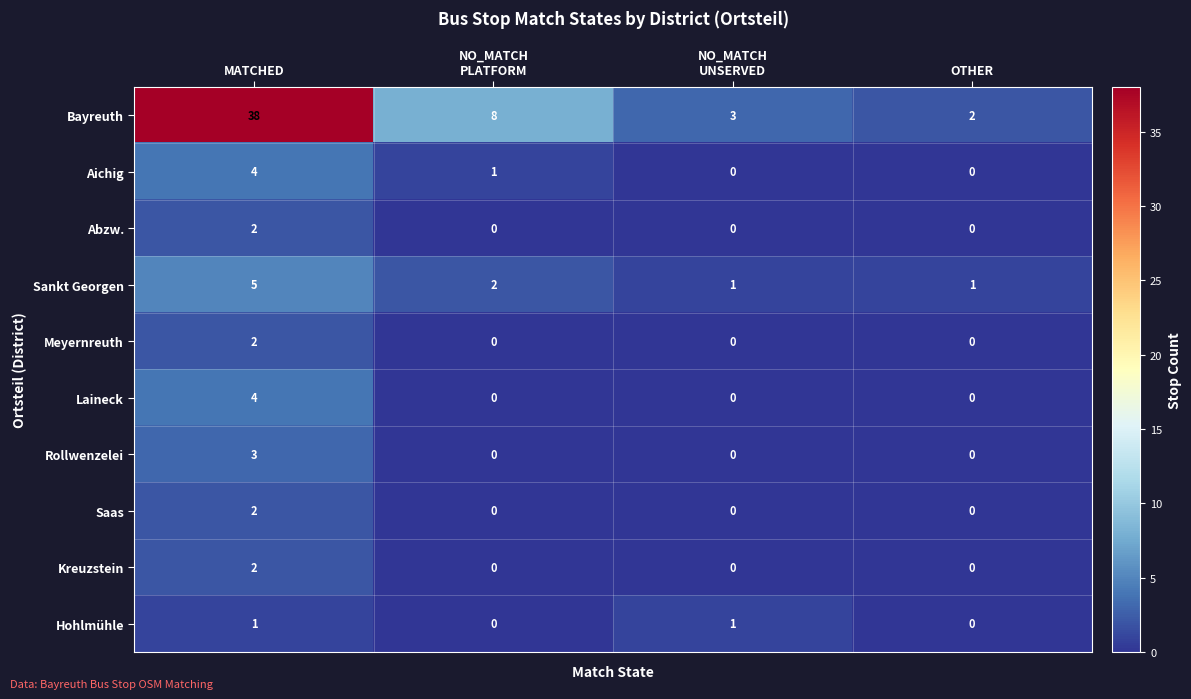

At which category does the chart reach its peak across all series?

MATCHED